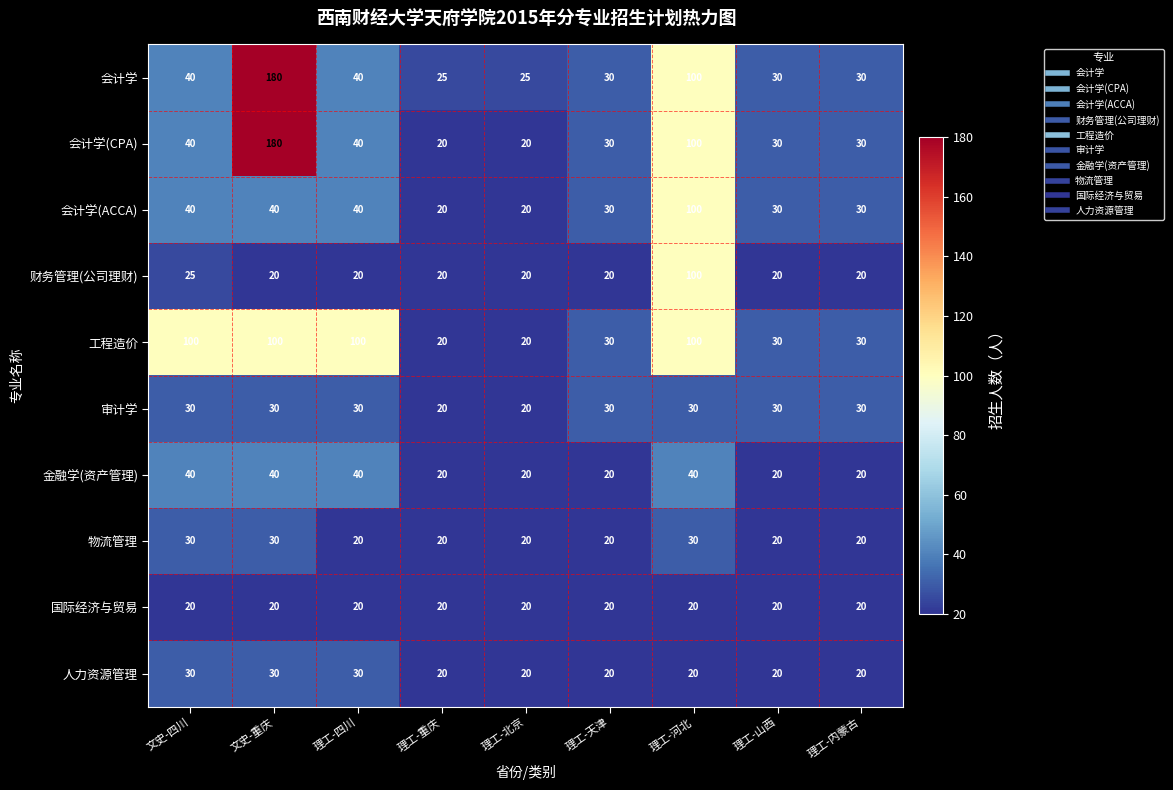

Which series has the largest range (max minus min)?

会计学(CPA)